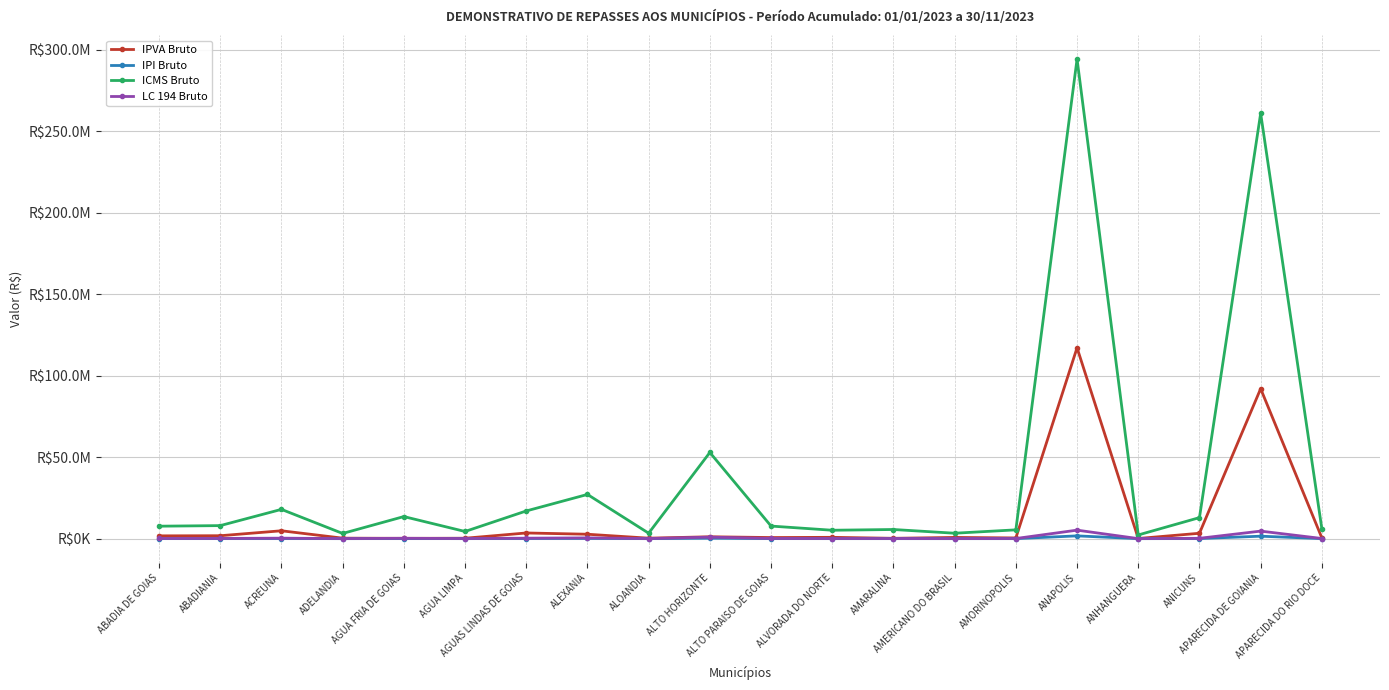

Where is the first local minimum for IPVA Bruto?

AGUA FRIA DE GOIAS